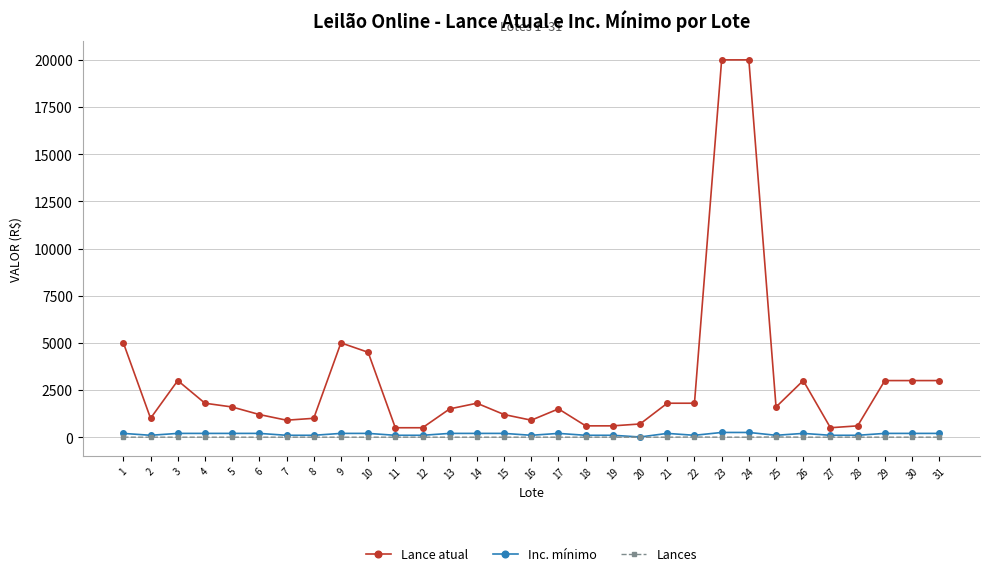

How many Inc. mínimo values are between 100 and 200?

28